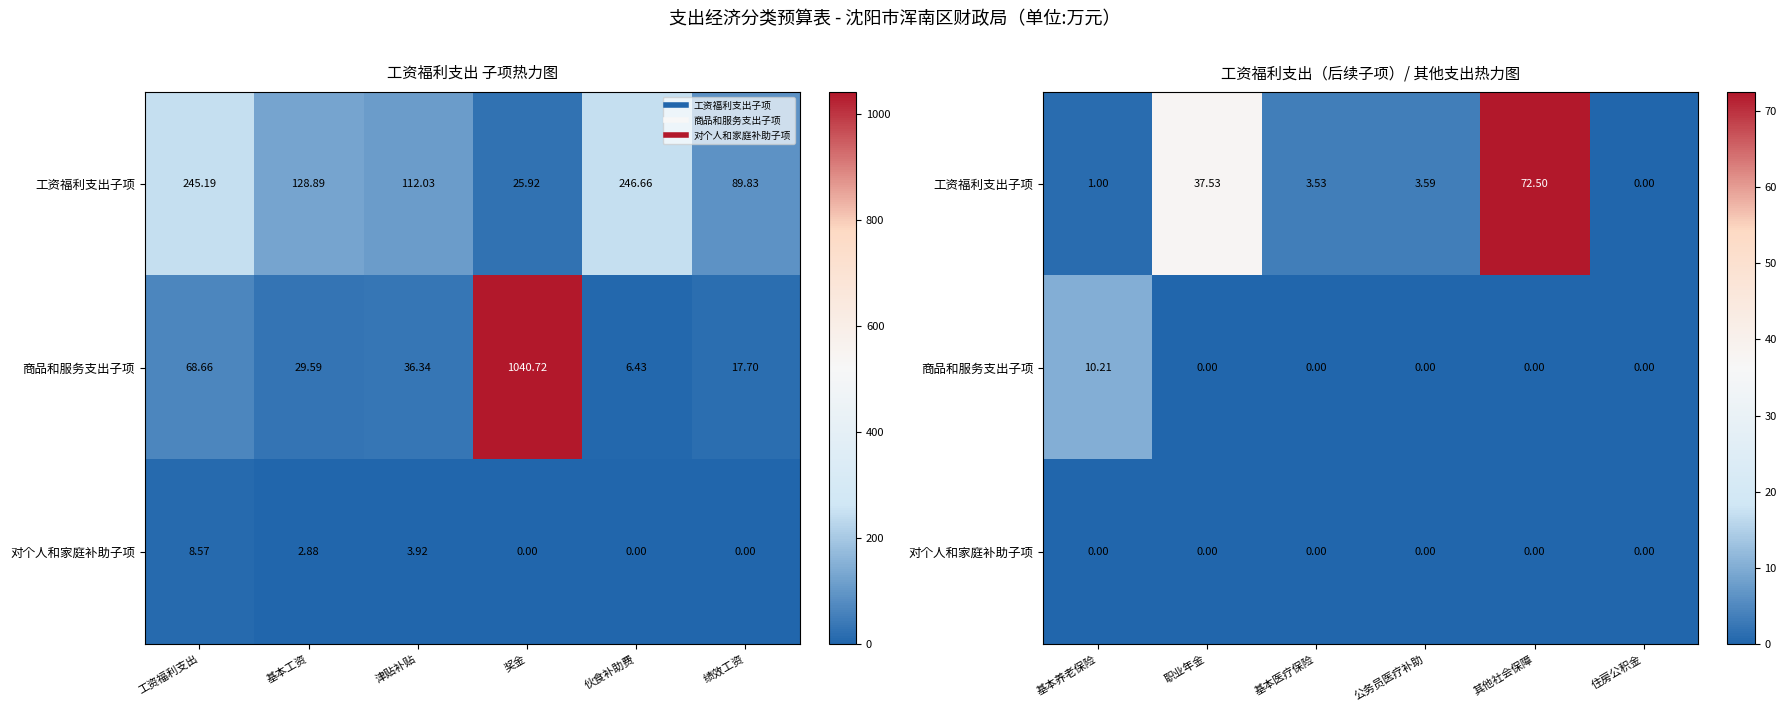

At 其他社会保障, list the series in order from largest to smallest.

工资福利支出子项, 商品和服务支出子项, 对个人和家庭补助子项